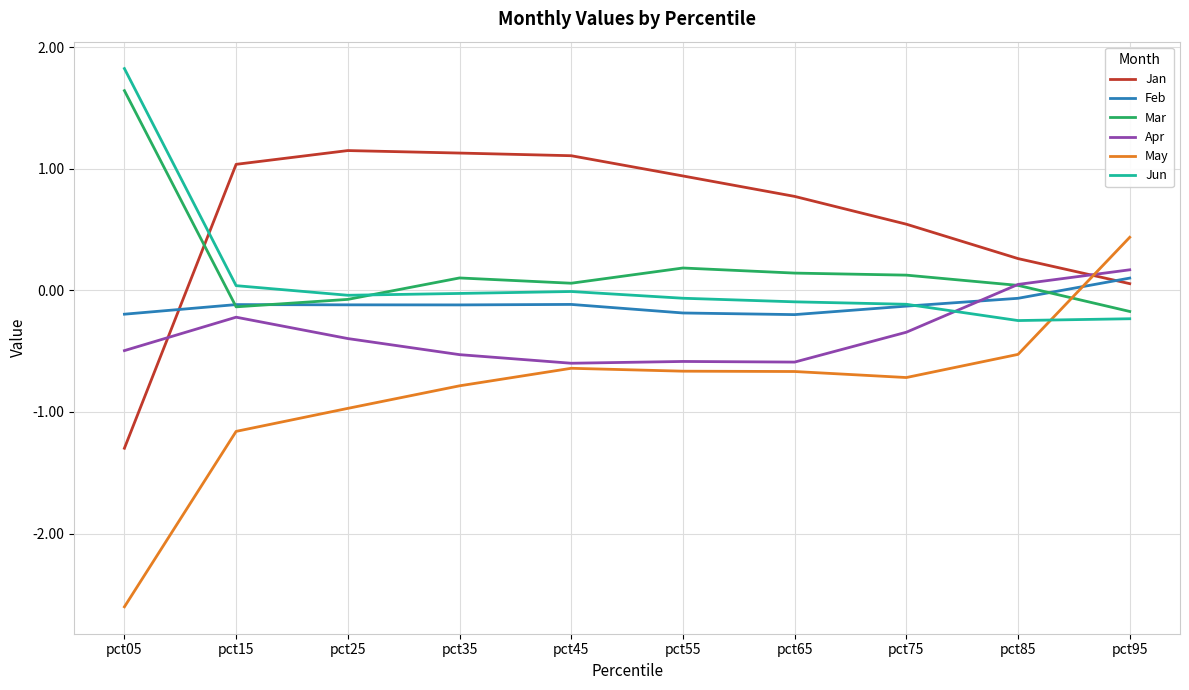

Which label corresponds to the largest value in the chart?

pct05